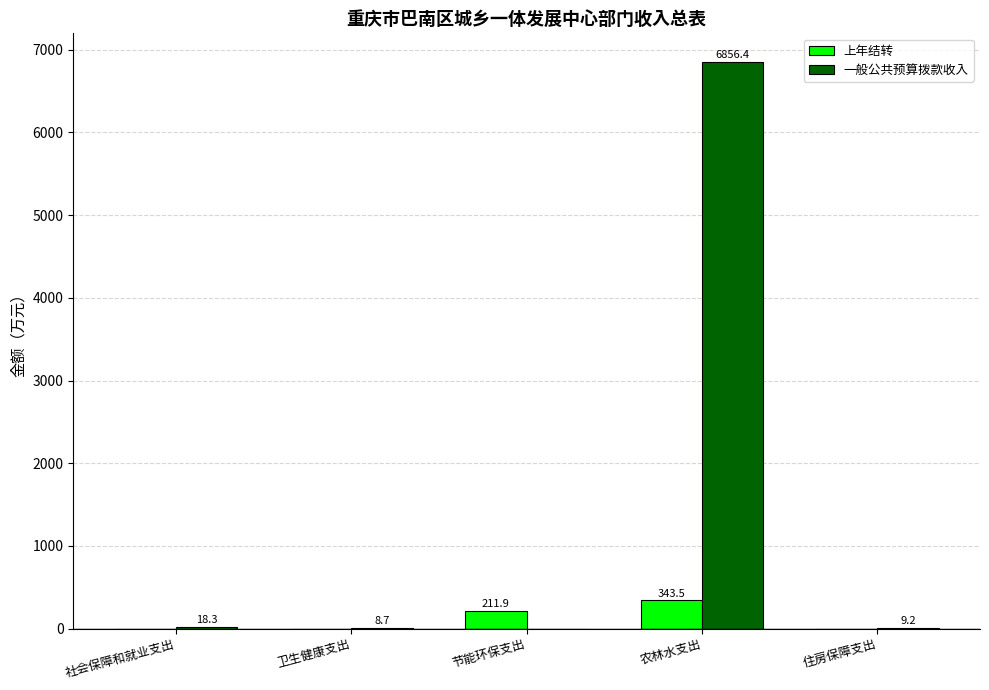

What is the sum of the 一般公共预算拨款收入 values at 农林水支出 and 住房保障支出?

6865.6